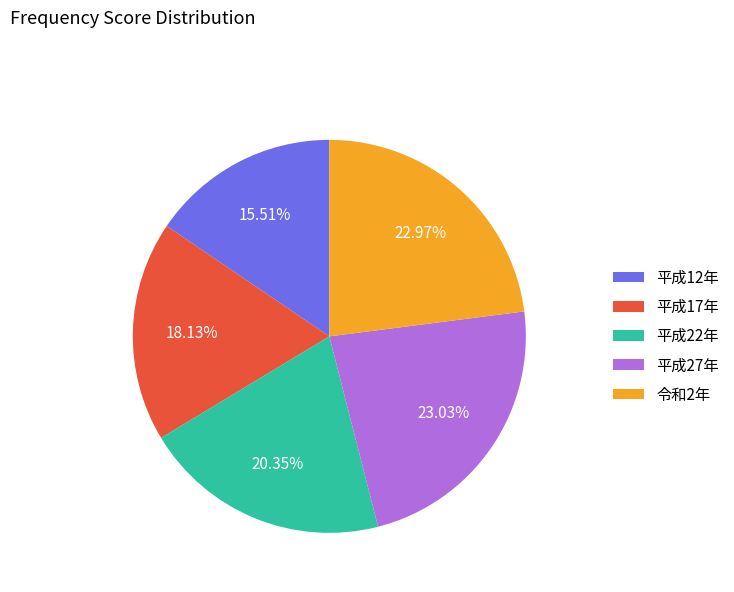

To the nearest percent, what is the average slice percentage?

20%